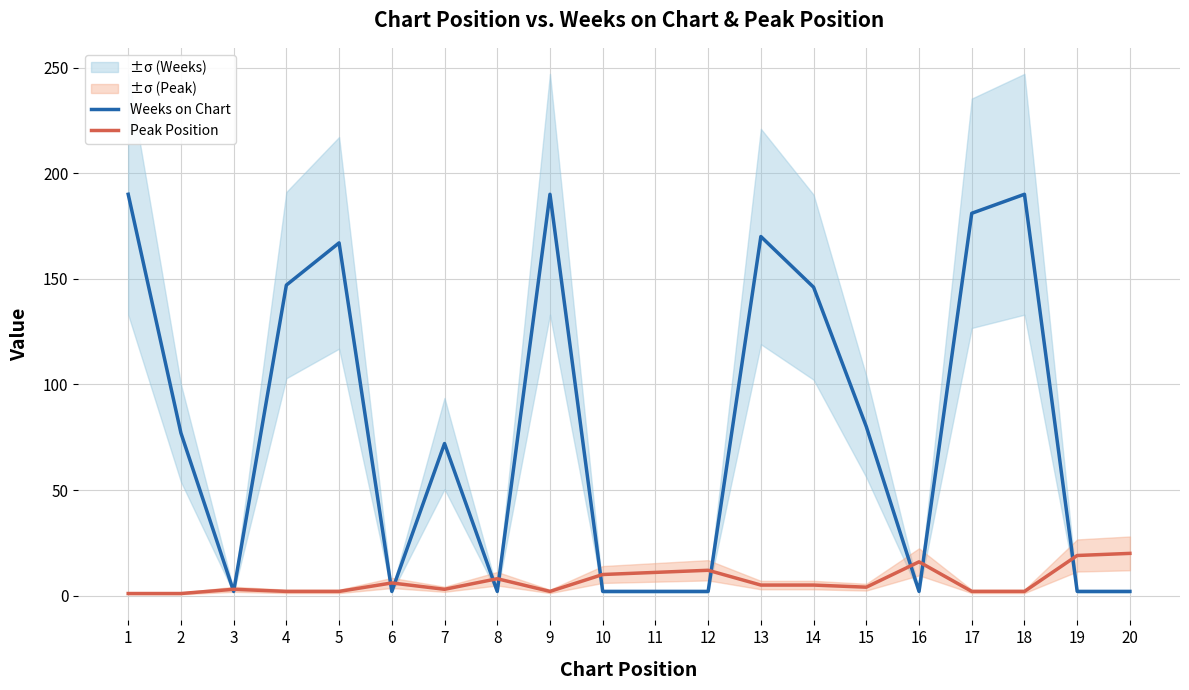

What is the sum of all Weeks on Chart values?

1628